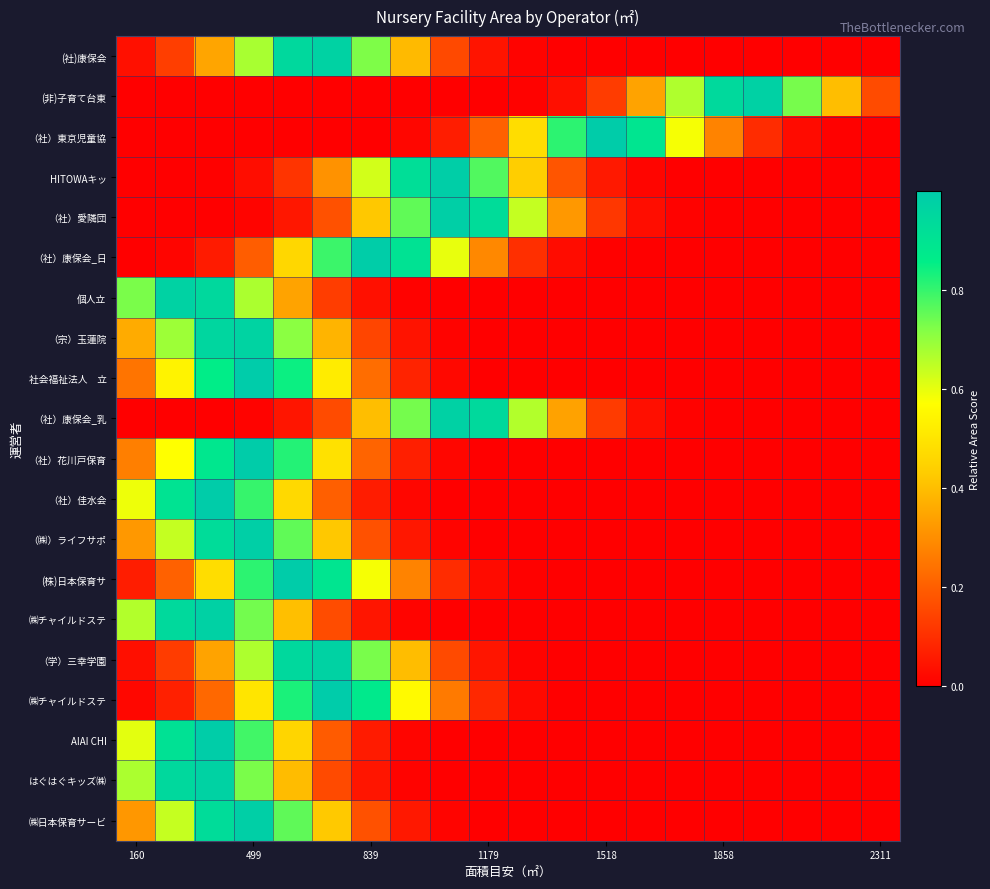

At which category does the chart reach its minimum across all series?

2311